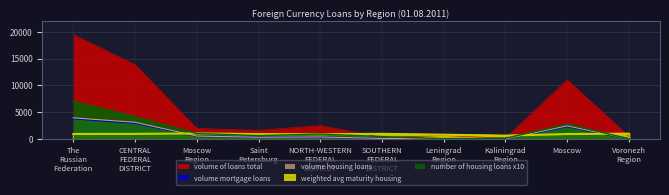

At which label does volume housing loans reach its minimum?

Leningrad Region